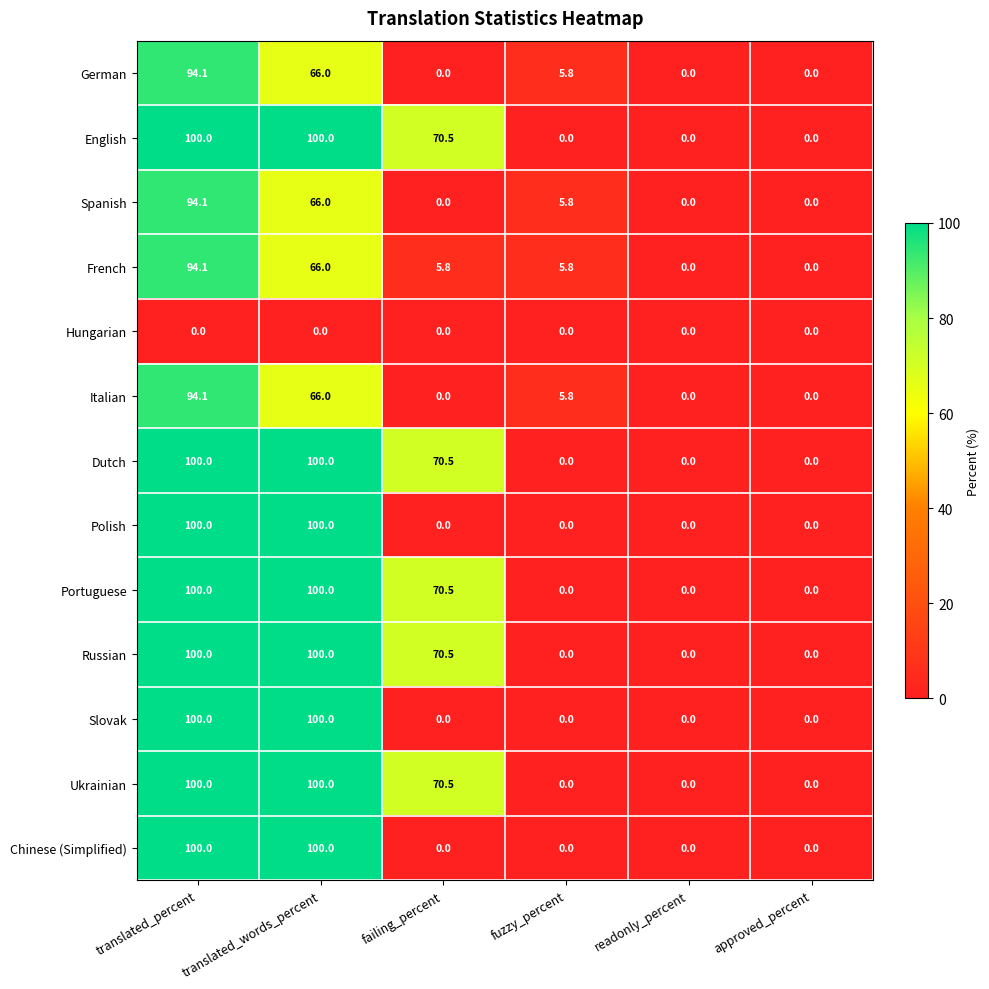

Is the value of French at translated_words_percent greater than the value of Hungarian at fuzzy_percent?

Yes